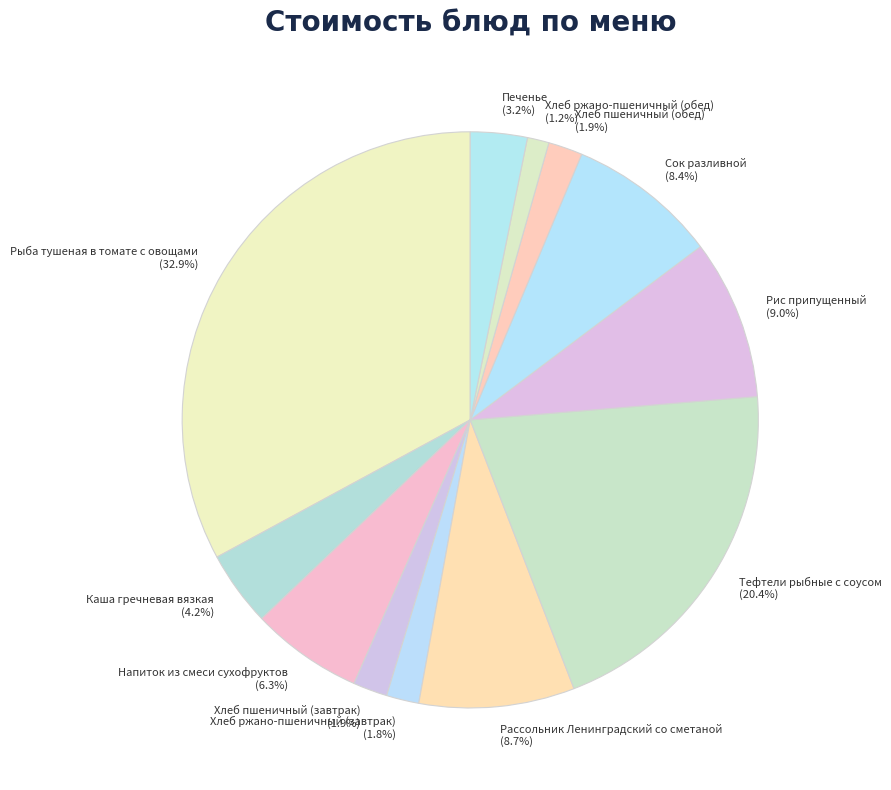

What is the ratio of the value at Хлеб пшеничный (завтрак) to the value at Печенье?

0.6